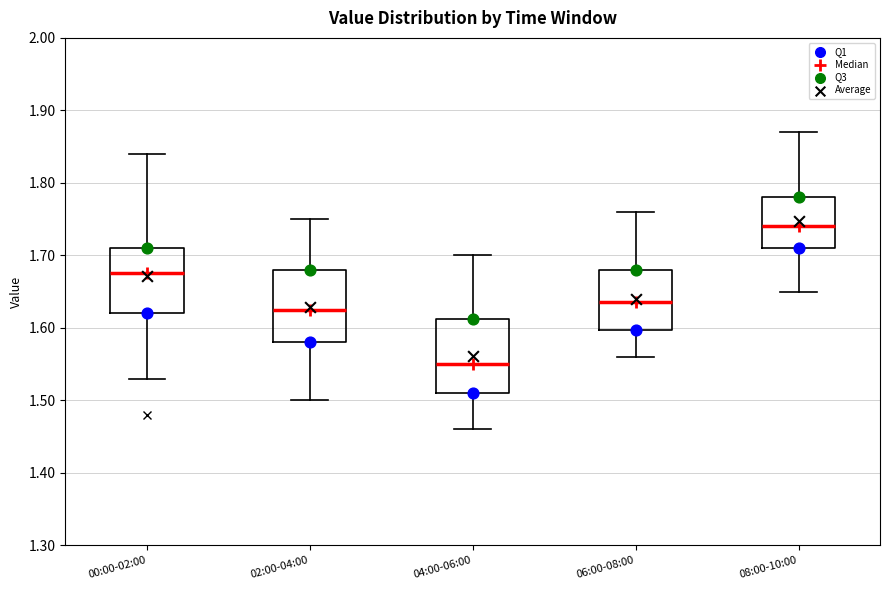

Where does the median line of the box for 08:00-10:00 sit on the y-axis? The values are not printed on the chart, so give them approximately, as read against the axis.

1.74